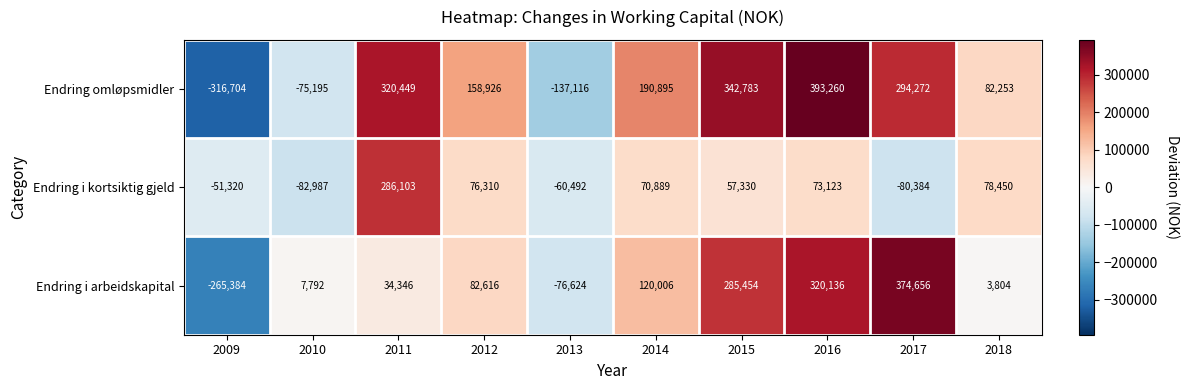

Reading right to left, list all the values displayed in this chart.

Endring omløpsmidler: 82253	294272	393260	342783	190895	-137116	158926	320449	-75195	-316704
Endring i kortsiktig gjeld: 78450	-80384	73123	57330	70889	-60492	76310	286103	-82987	-51320
Endring i arbeidskapital: 3804	374656	320136	285454	120006	-76624	82616	34346	7792	-265384